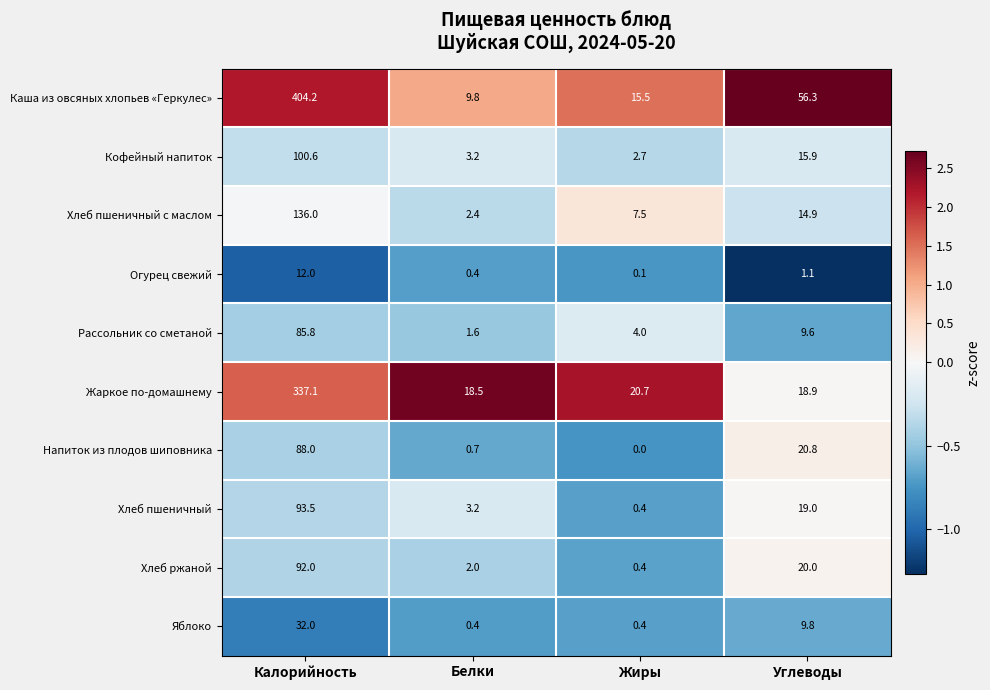

What value does the Жаркое по-домашнему series have at Белки?

18.5